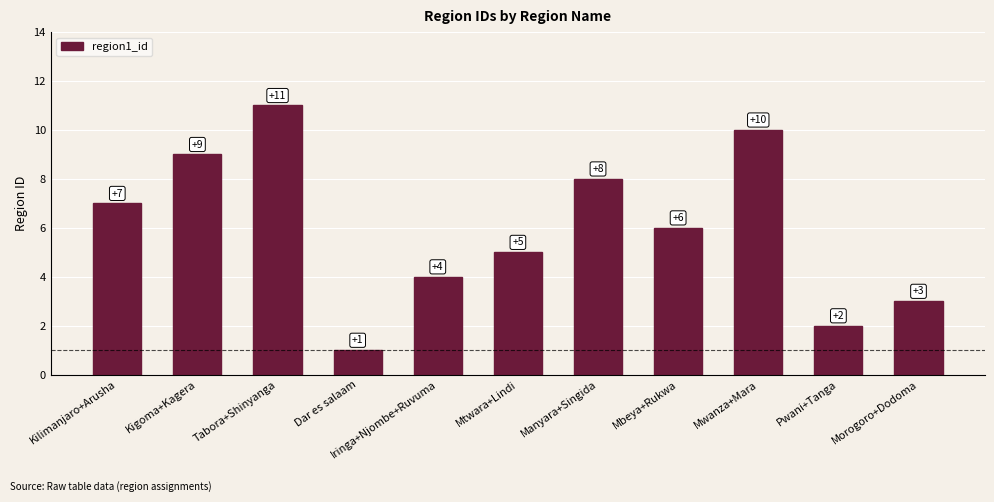

Is it true that the value at Iringa+Njombe+Ruvuma is 3?

False